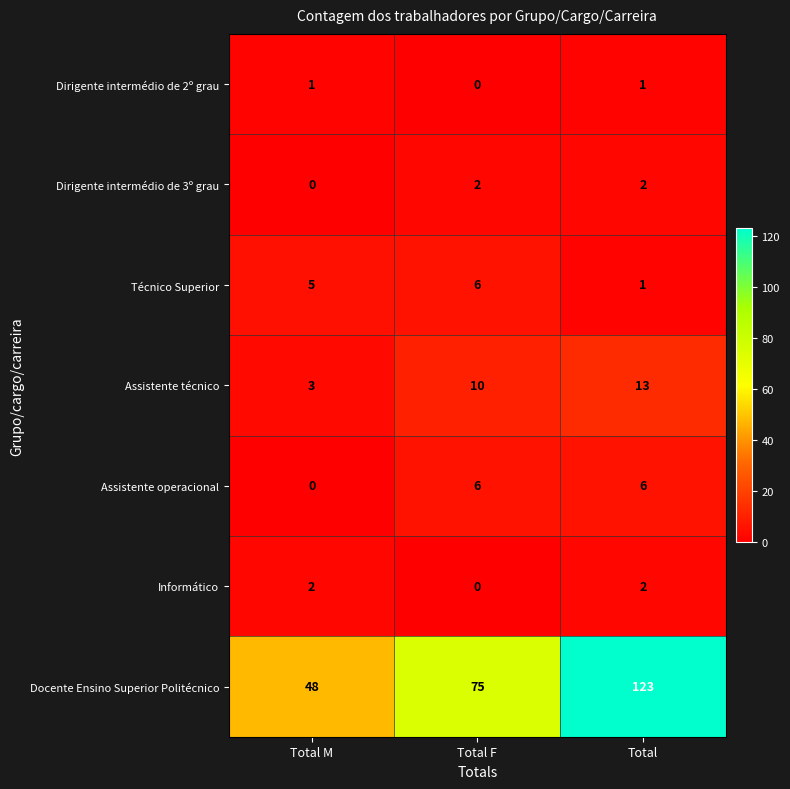

At how many categories does at least one series exceed 61?

2